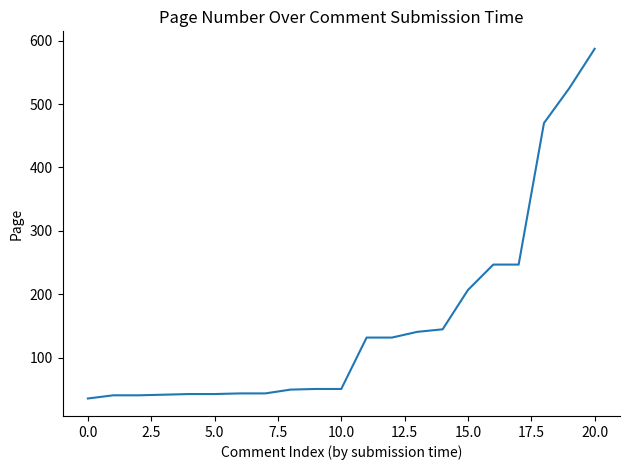

How many categories are shown in the chart?

21